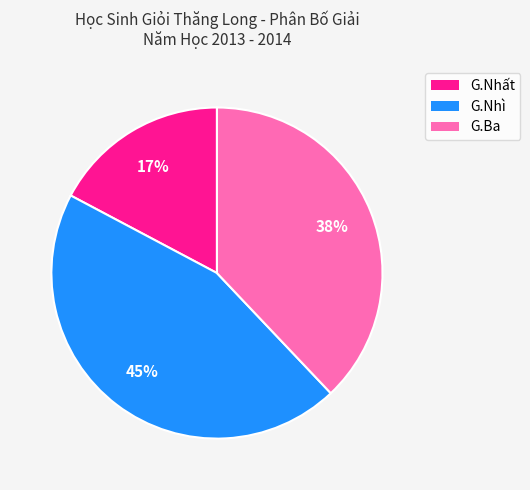

Is it true that G.Nhì is 50% of the pie?

False